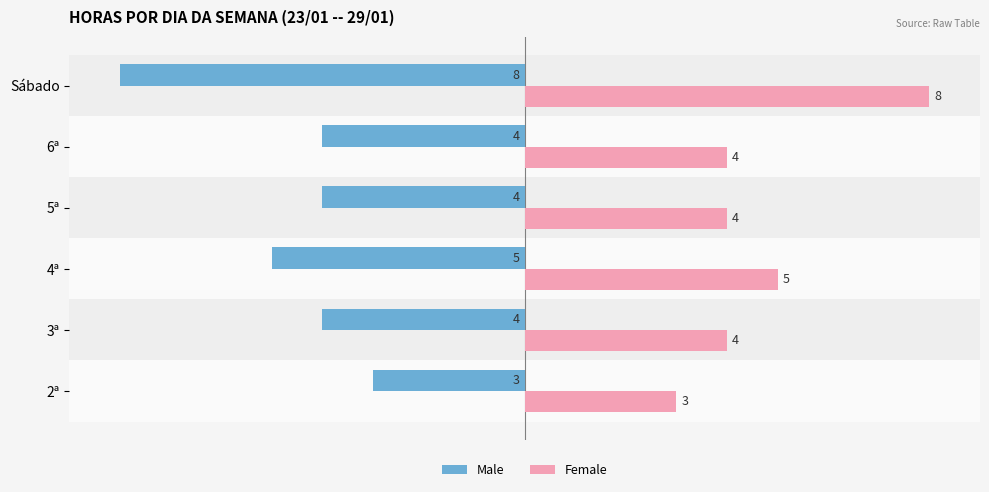

What is the sum of all Female values?

28